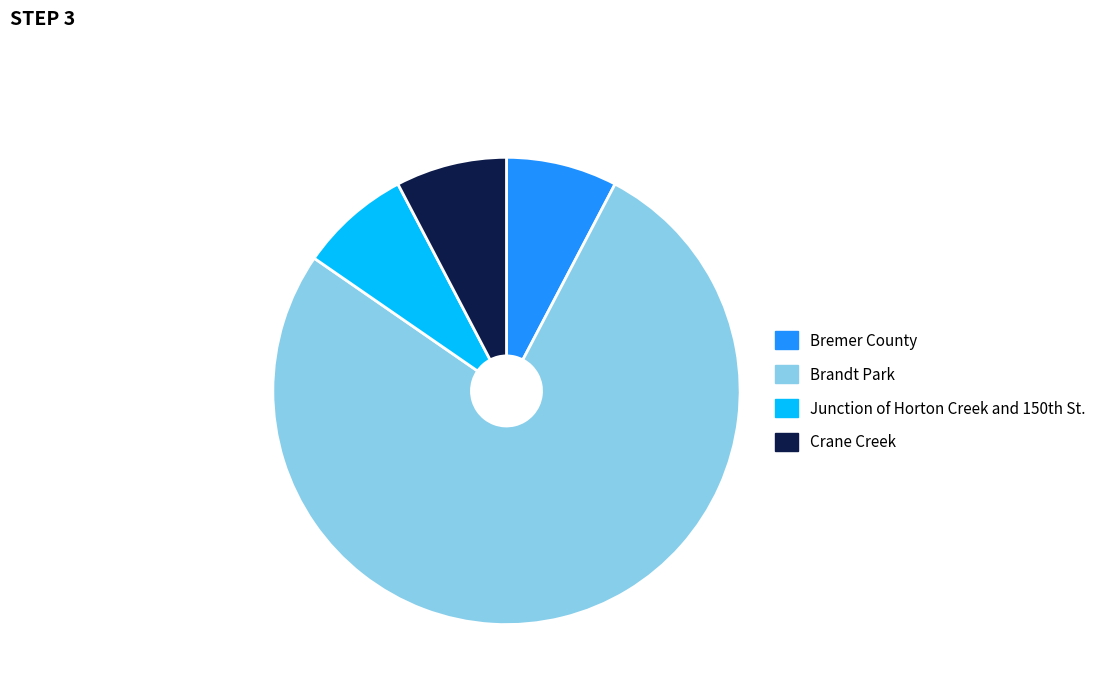

The Crane Creek slice represents 8% of the pie. True or false?

True